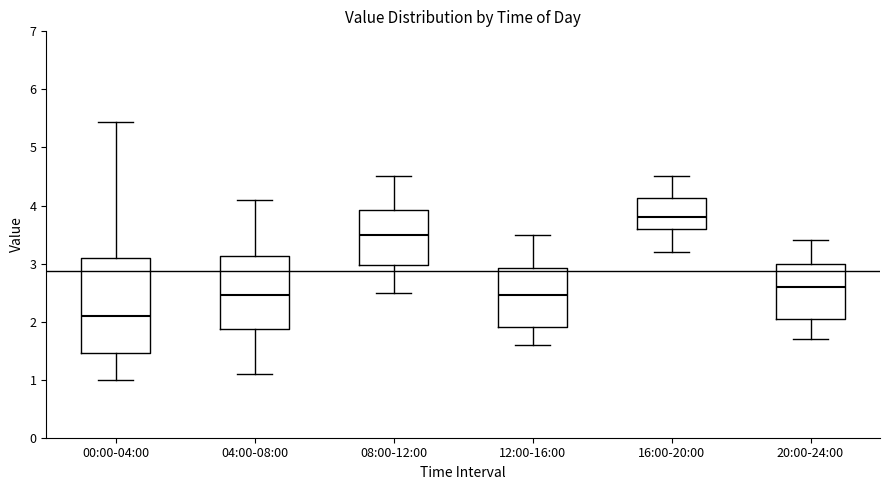

Reading left to right, read every box against the y-axis: the position of its median line, the range the box covers, and the ends of its whiskers. The values are not printed on the chart, so give them approximately, as read against the axis.

00:00-04:00: median 2.1, box 1.5 to 3.1, whiskers 1.0 to 5.4
04:00-08:00: median 2.5, box 1.9 to 3.1, whiskers 1.1 to 4.1
08:00-12:00: median 3.5, box 3.0 to 3.9, whiskers 2.5 to 4.5
12:00-16:00: median 2.5, box 1.9 to 2.9, whiskers 1.6 to 3.5
16:00-20:00: median 3.8, box 3.6 to 4.1, whiskers 3.2 to 4.5
20:00-24:00: median 2.6, box 2.1 to 3.0, whiskers 1.7 to 3.4